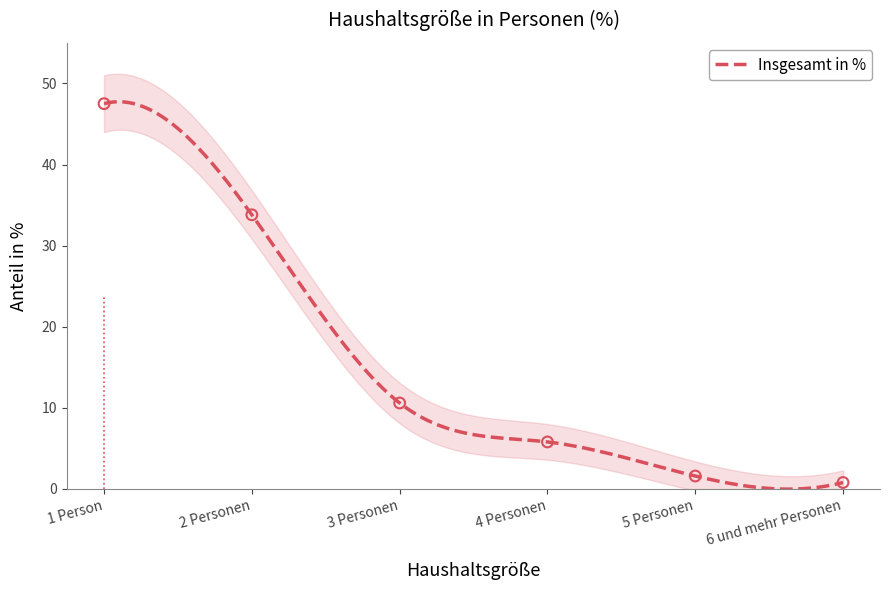

Between 1 Person and 5 Personen, which is larger?

1 Person